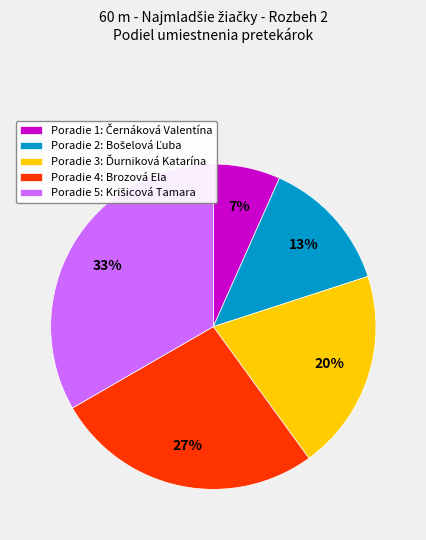

Does any single category account for the majority?

No